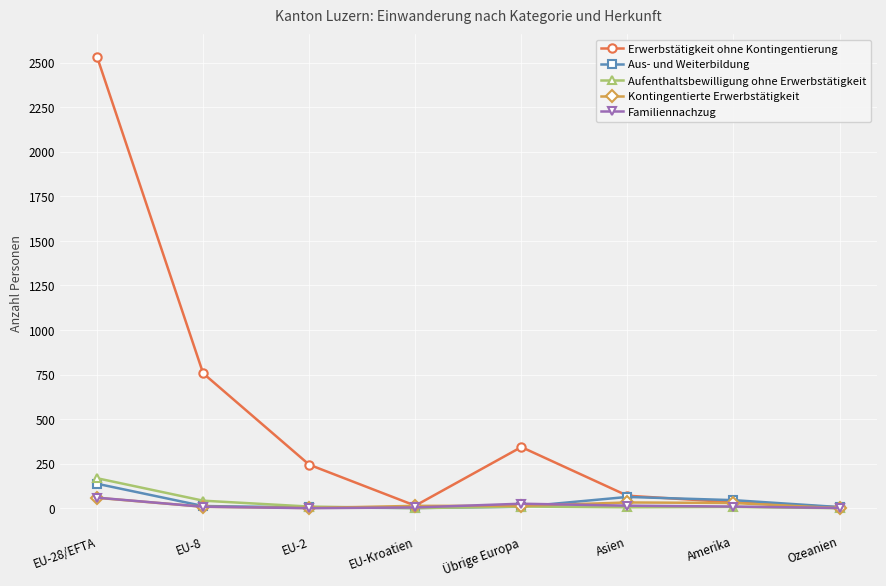

Is it true that Familiennachzug equals 59 at EU-28/EFTA?

True